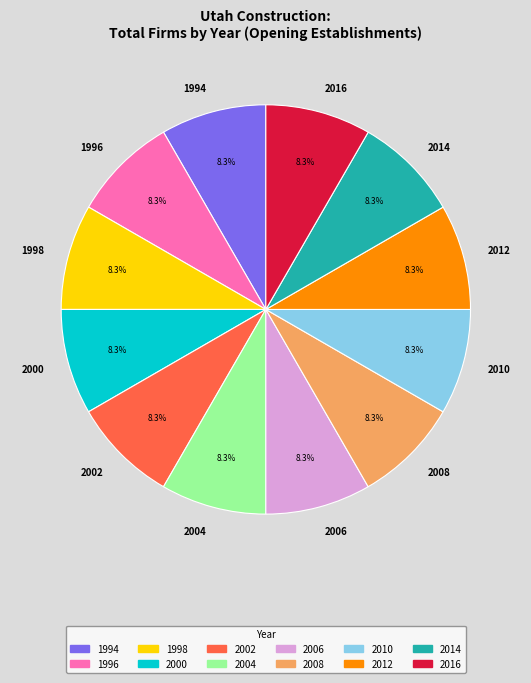

Is the sum of 2004 and 1996 greater than half?

No